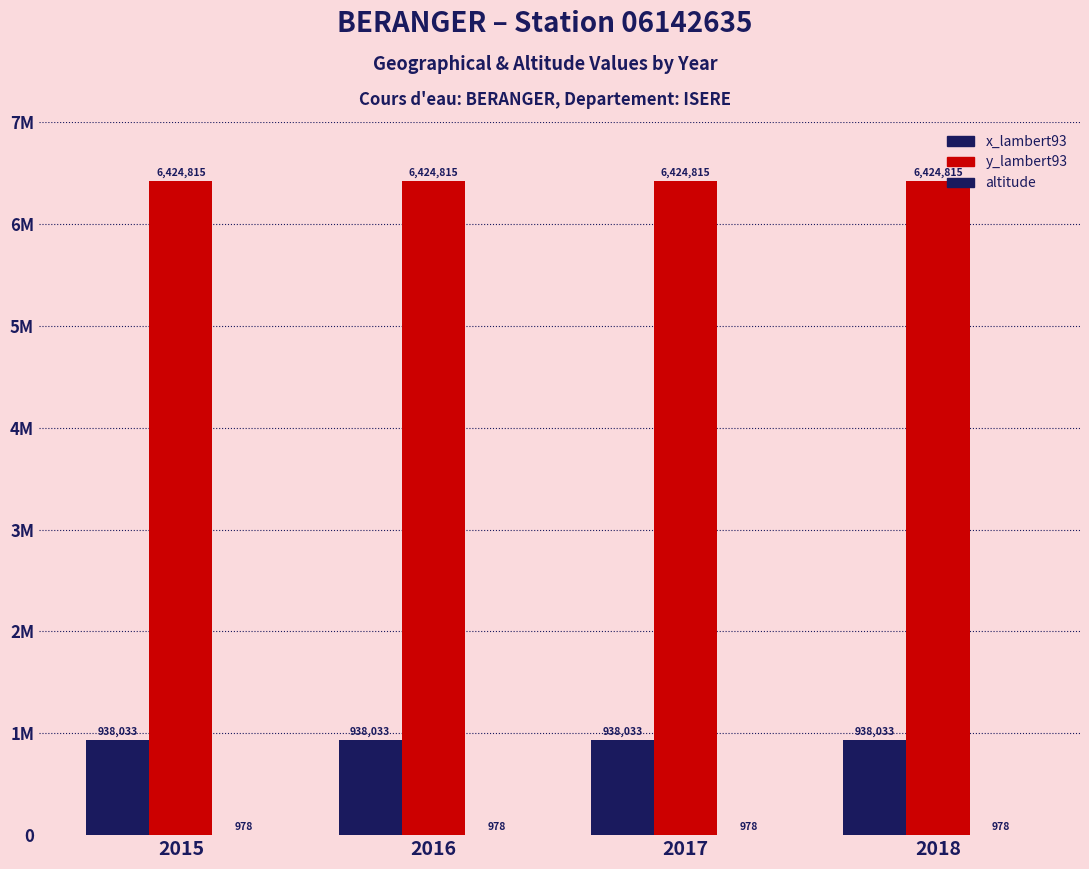

Are the bars grouped side by side (vs. stacked)?

Yes